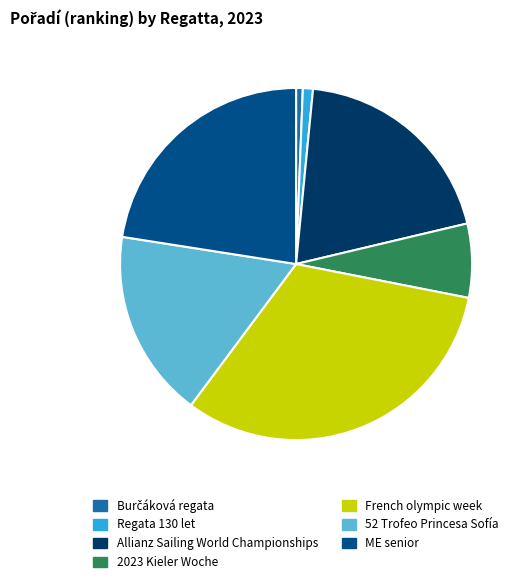

How many segments does this pie chart have?

7